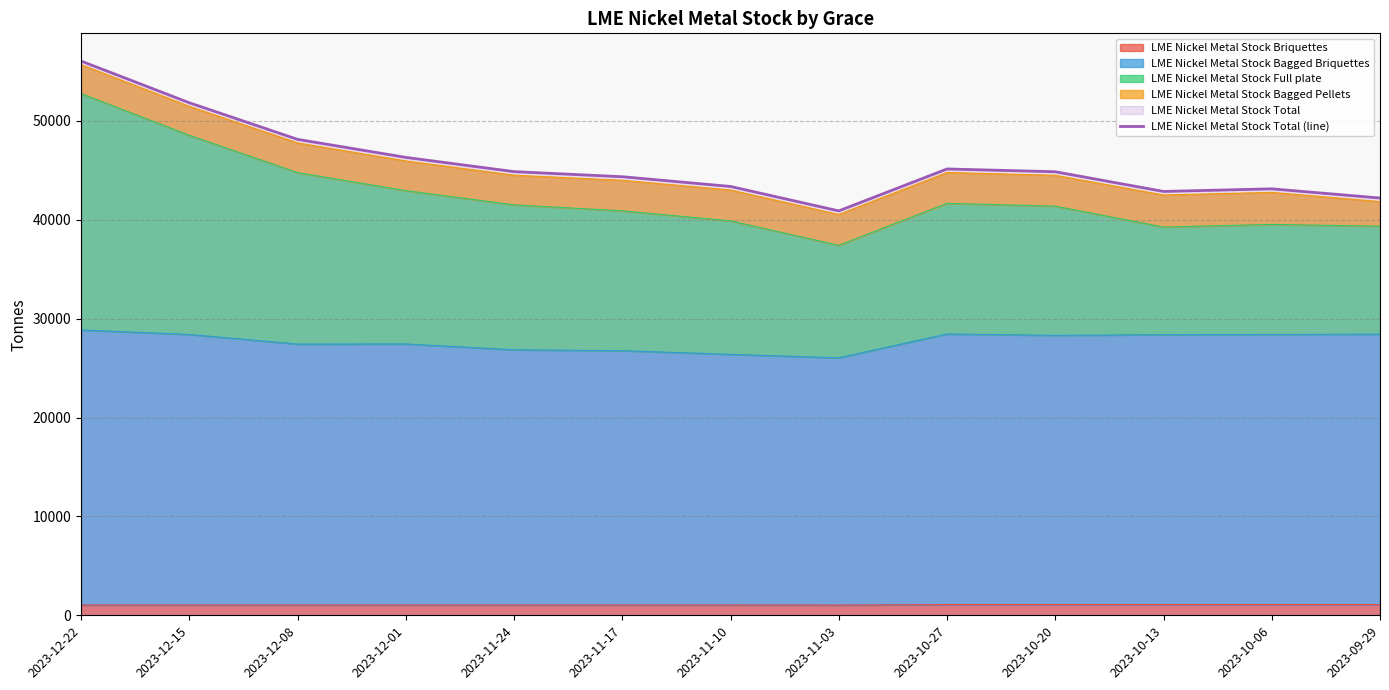

Where does the data first go above 44862?

2023-12-22